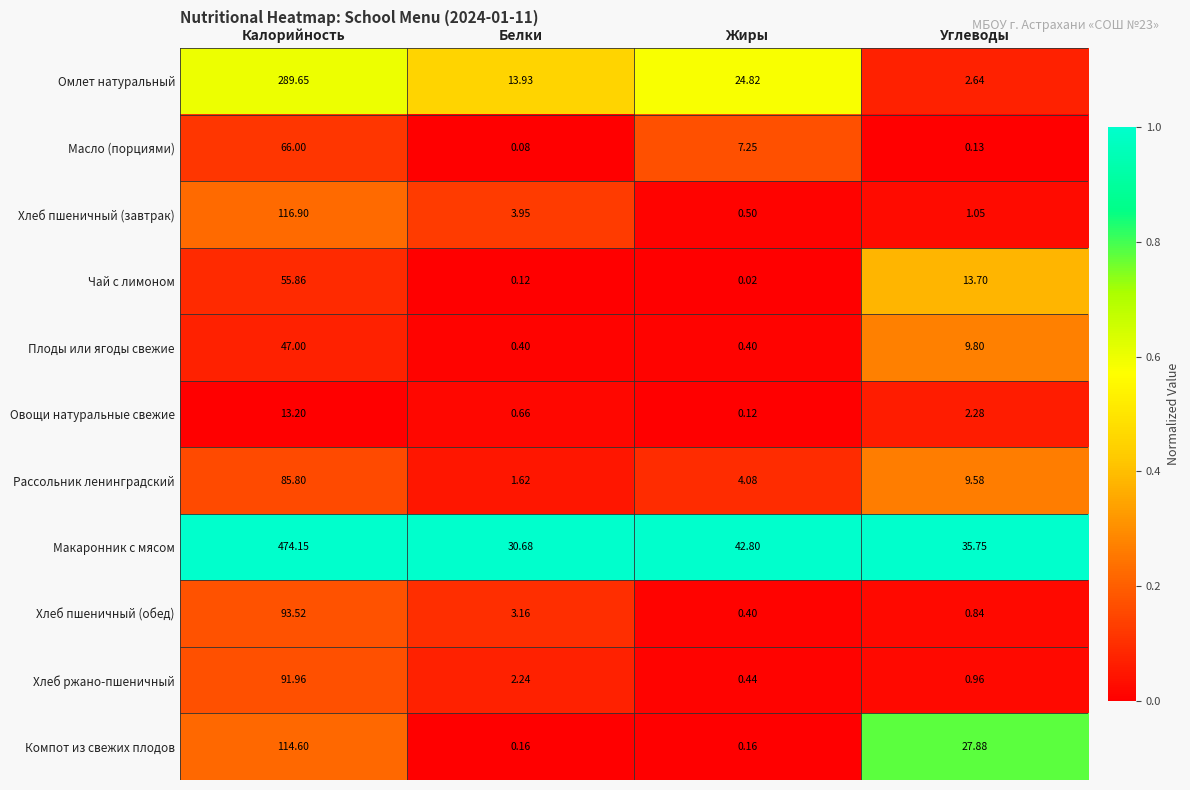

How many series are shown in this chart?

11